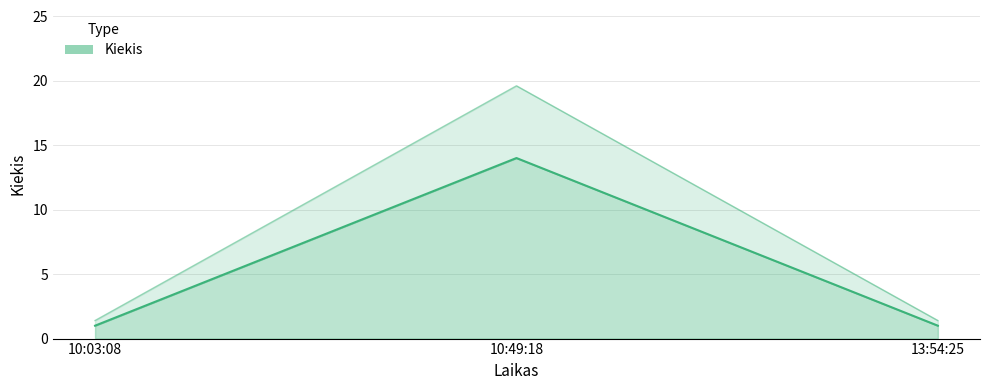

Does the chart have visible grid lines?

Yes